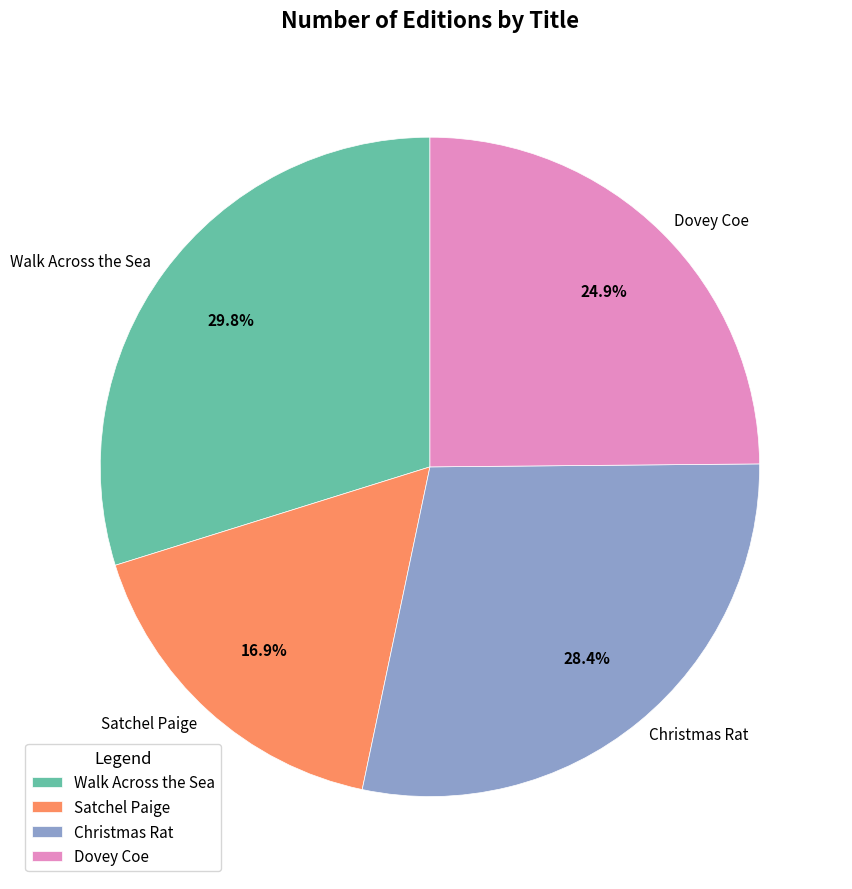

Do Christmas Rat and Satchel Paige together represent more than half of the pie?

No